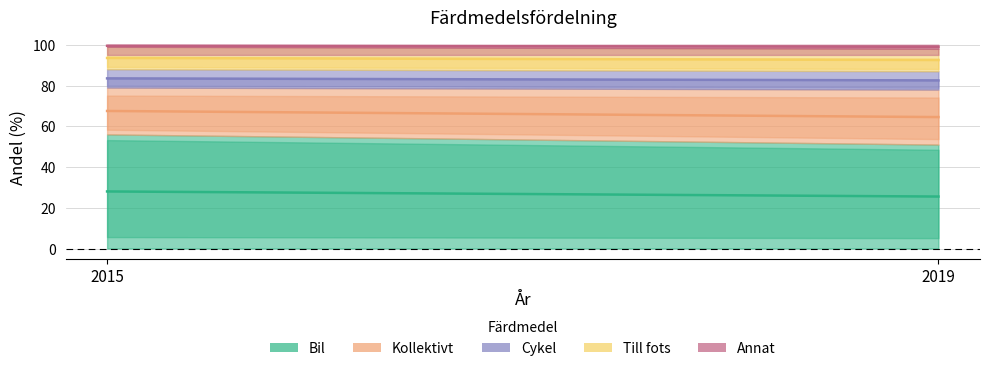

Which has a higher value, 2019 or 2015?

2015